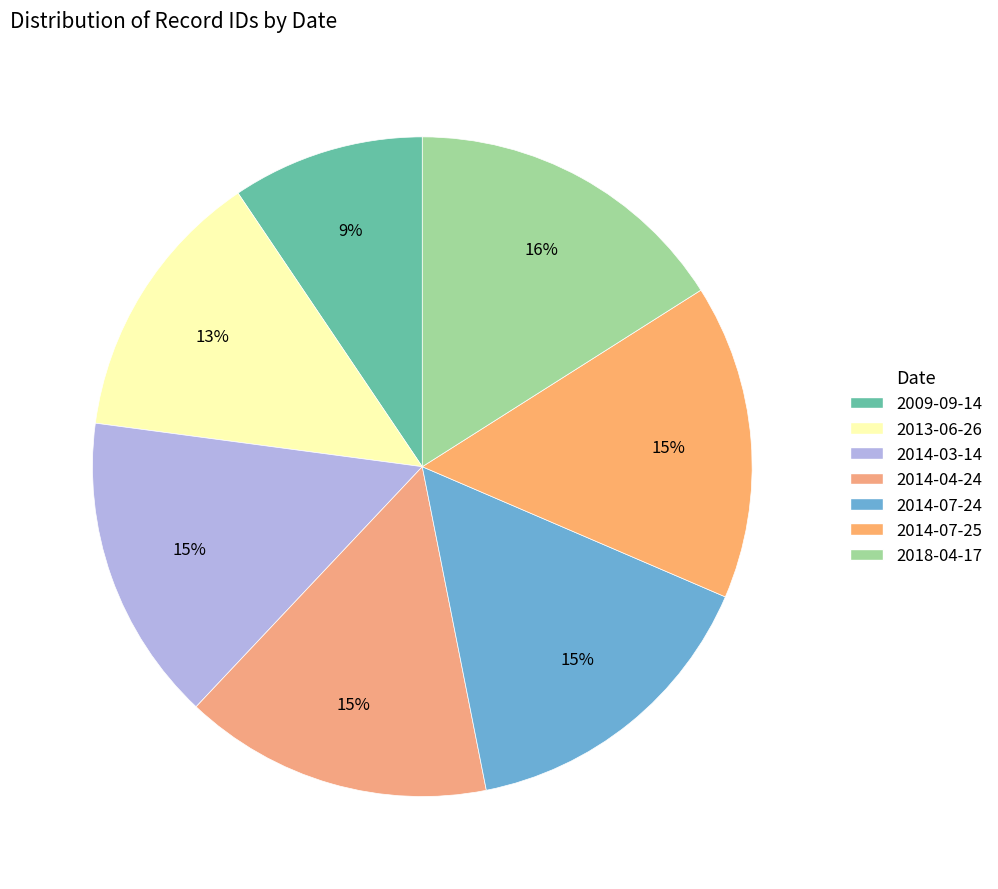

Rank the categories by value from lowest to highest.

2009-09-14, 2013-06-26, 2014-03-14, 2014-04-24, 2014-07-24, 2014-07-25, 2018-04-17